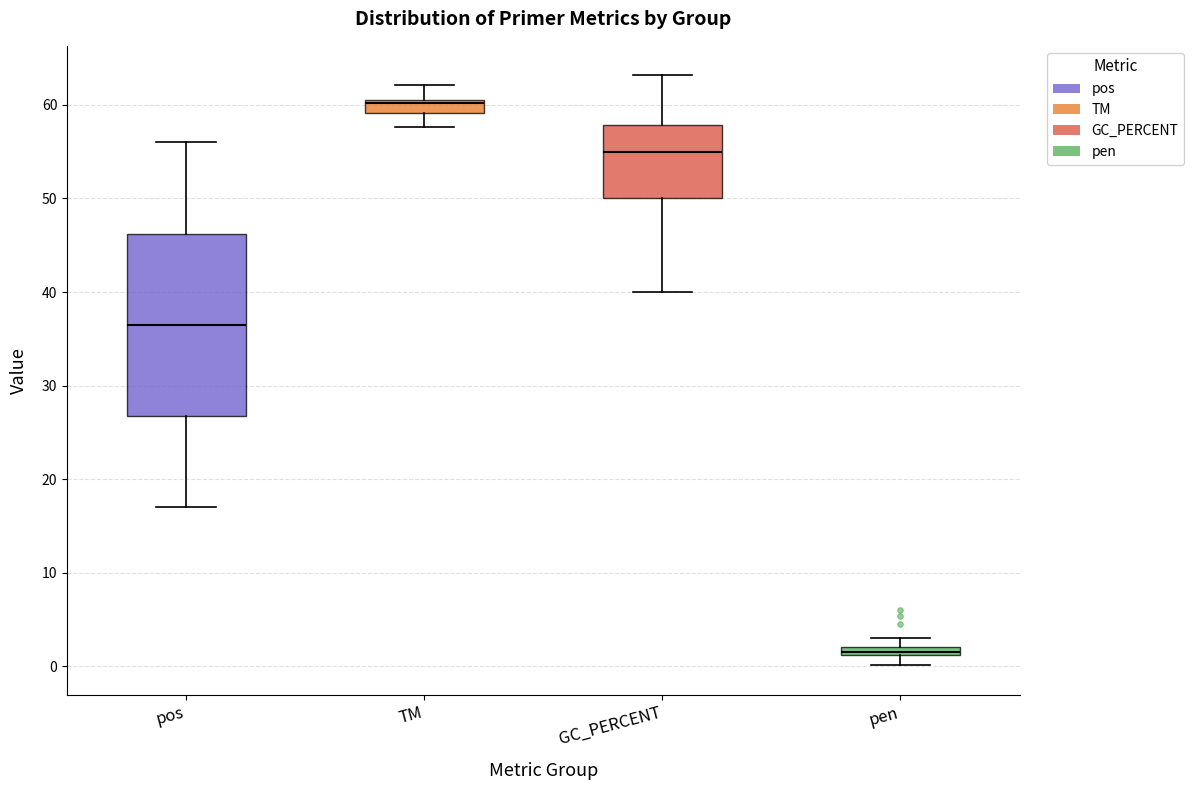

Which box's median line is the highest?

TM